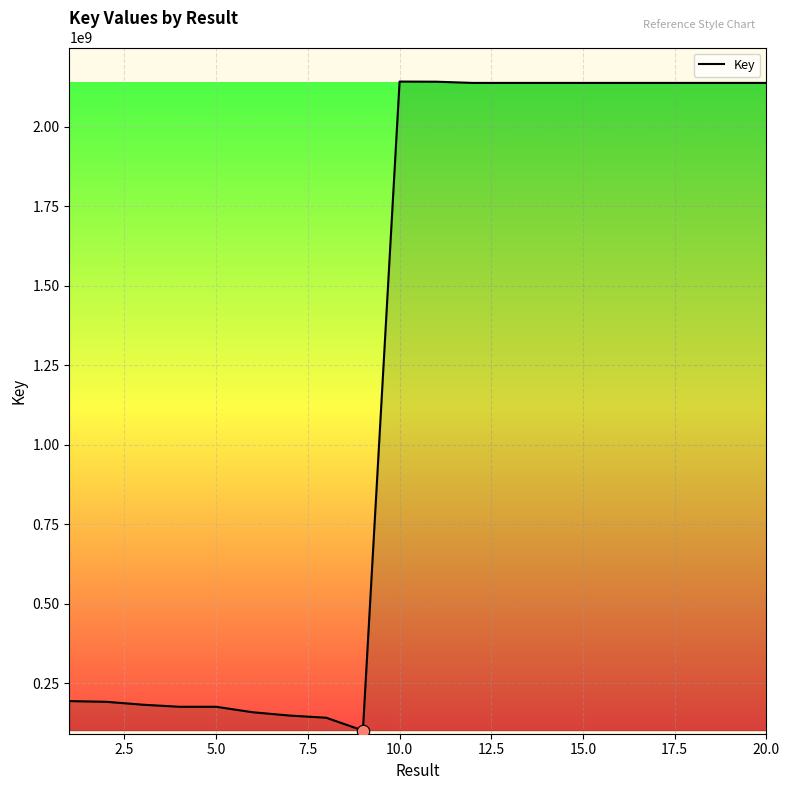

What is the smallest value displayed?

100819749